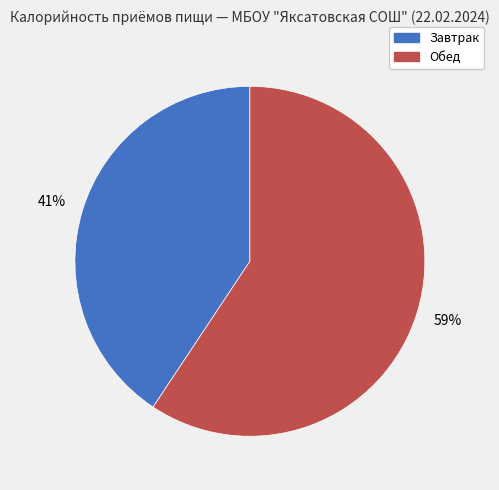

To the nearest percent, what portion does Завтрак represent?

41%